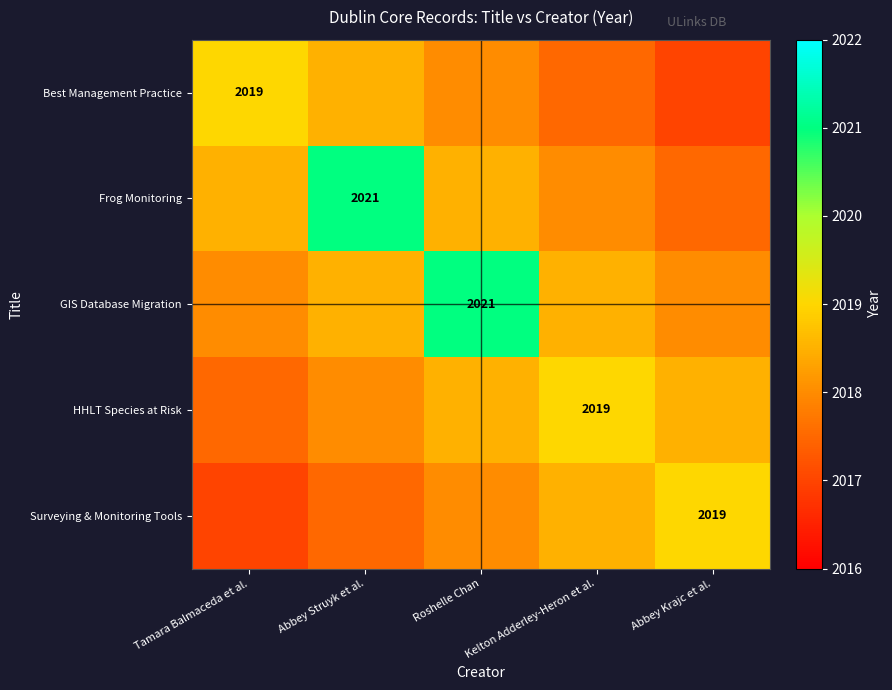

Is it true that Best Management Practice equals 502.0 at Tamara Balmaceda et al.?

False